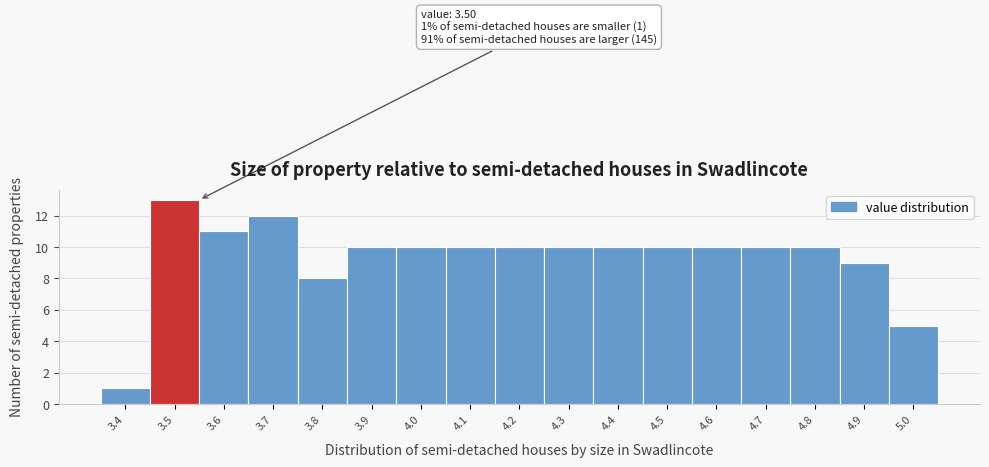

Which range on the x-axis has the tallest bar?

3.45 to 3.55